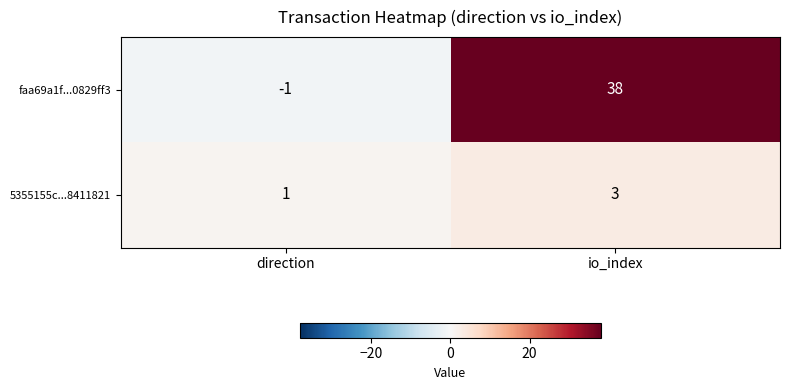

Which series has the largest total across all categories?

faa69a1f...0829ff3